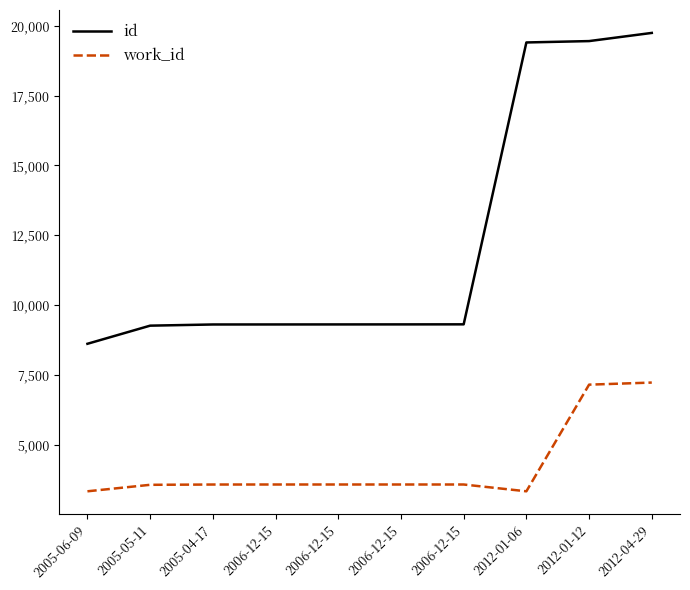

What is the label of the 6th point from the right?

2006-12-15